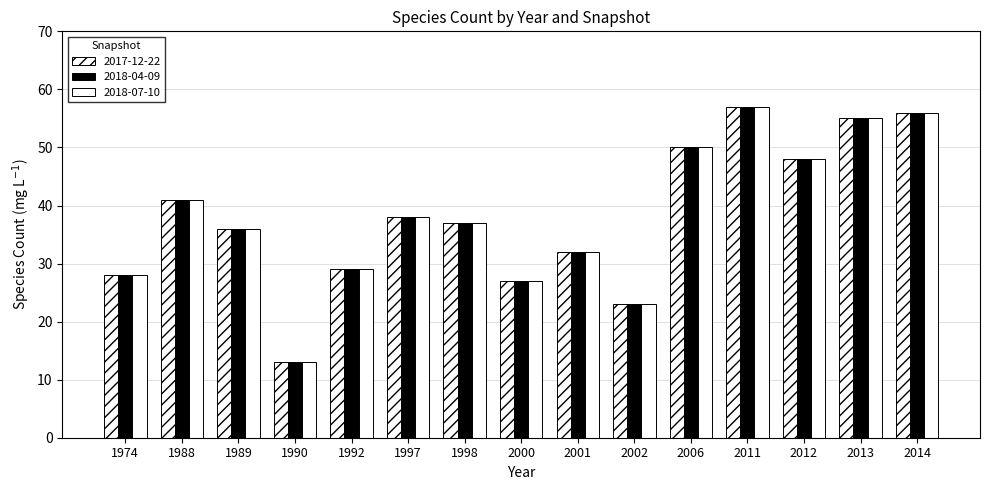

What is the difference between the second highest and minimum values in the 2018-04-09 series?

43